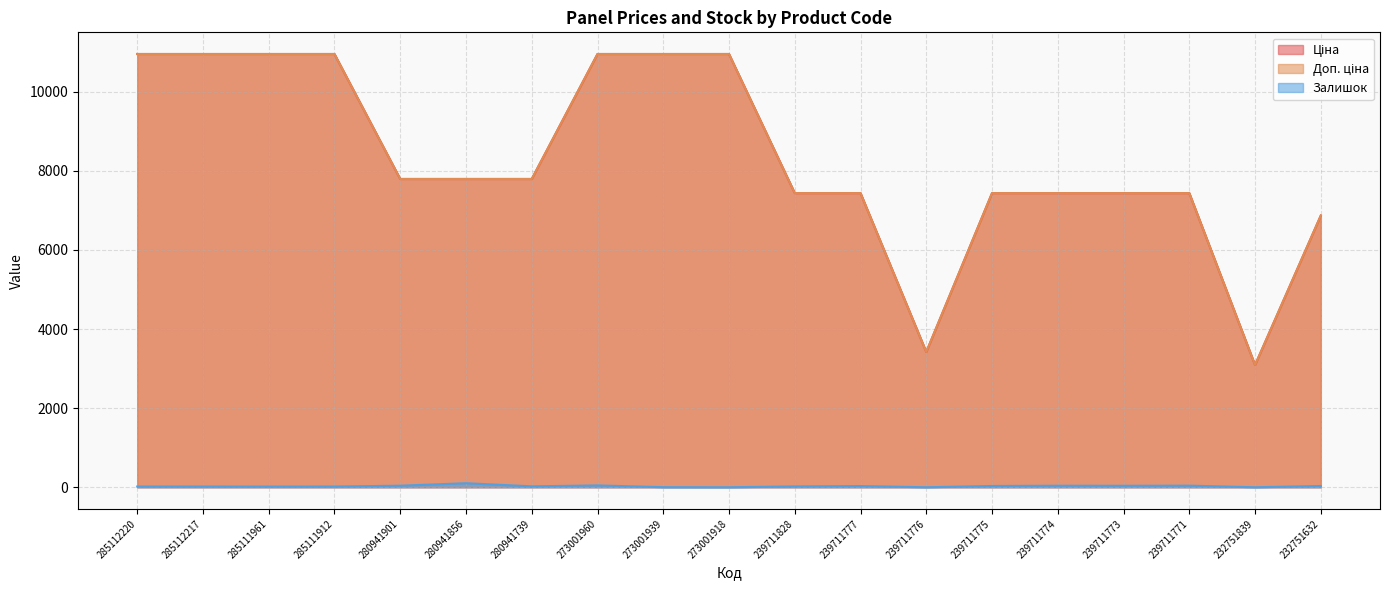

True or false: Ціна and Залишок intersect in this chart.

False